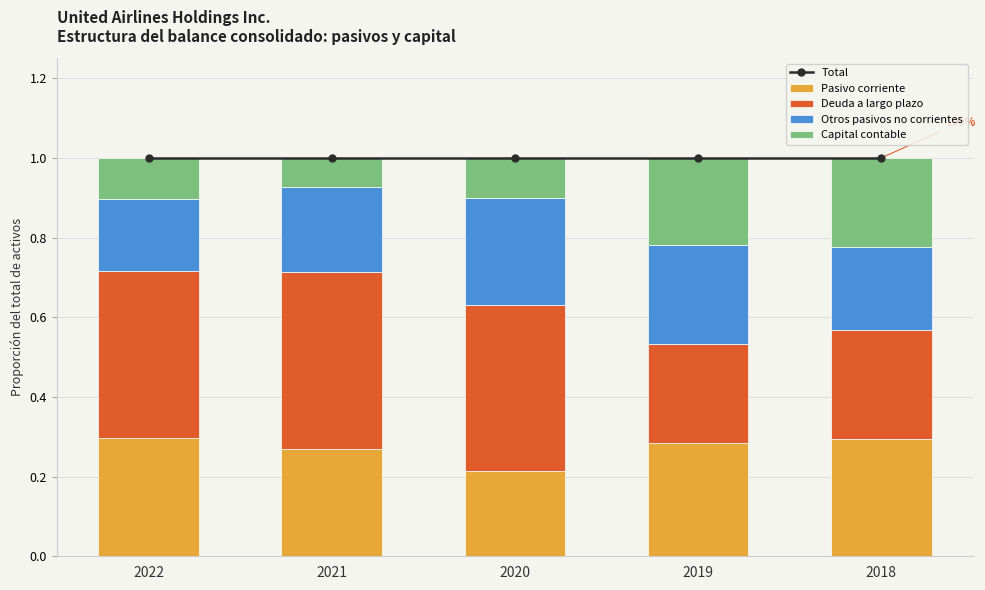

At which category is the sum across all series the highest?

2022